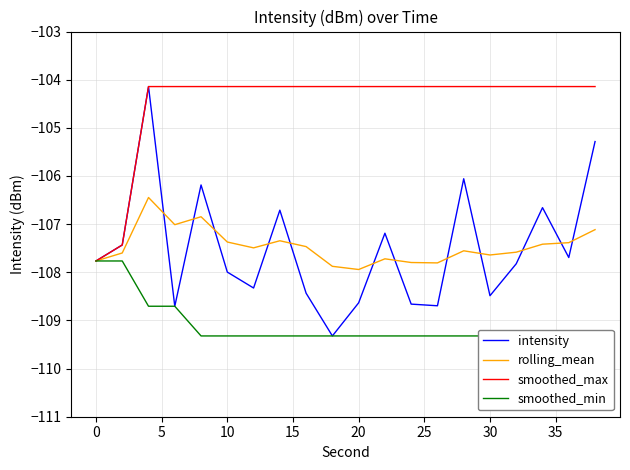

True or false: intensity and smoothed_max intersect in this chart.

False